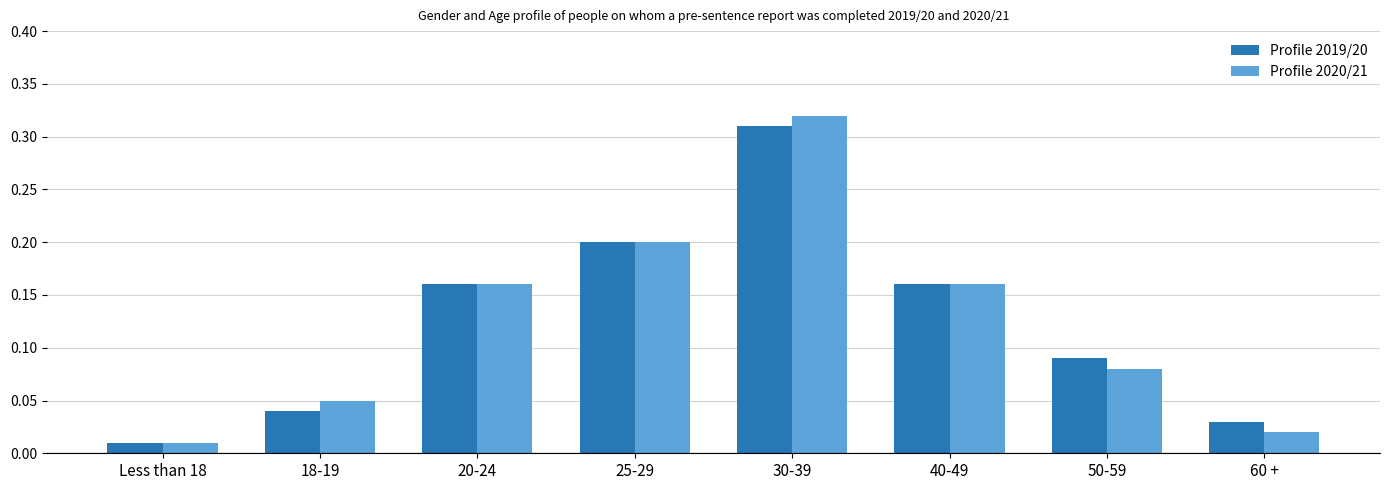

At which category is the sum across all series the highest?

30-39